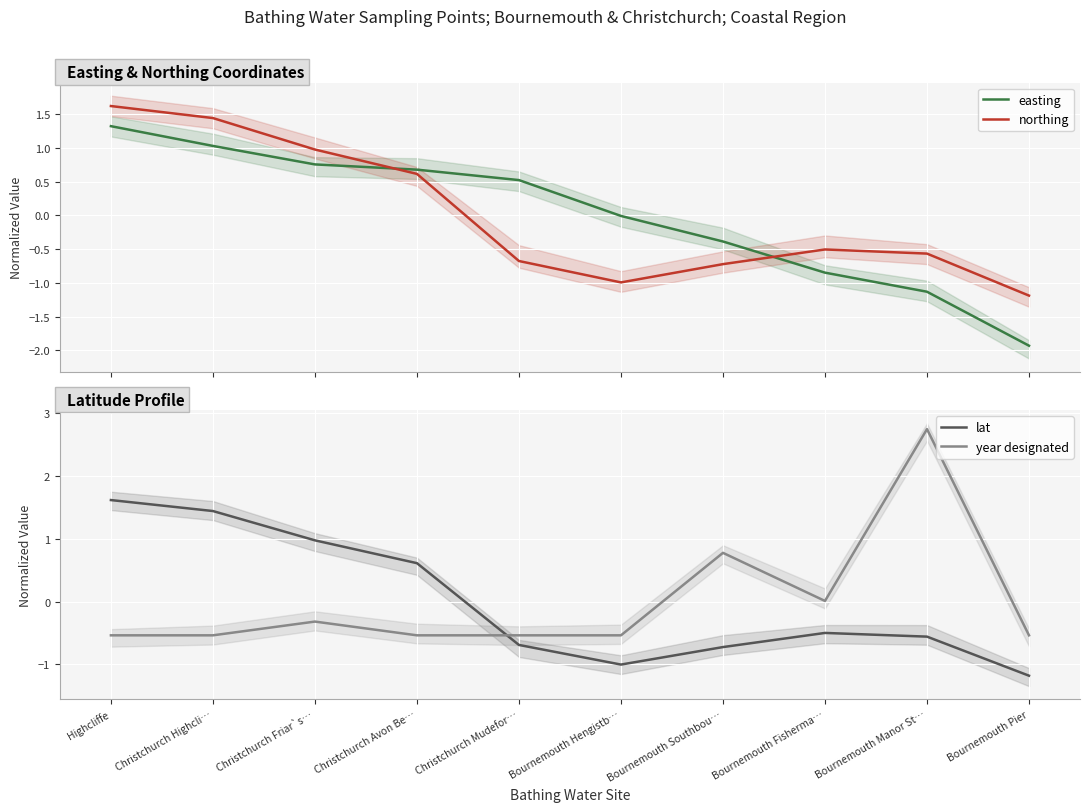

Between Christchurch Highcli… and Christchurch Avon Be…, which series saw the biggest shift?

lat